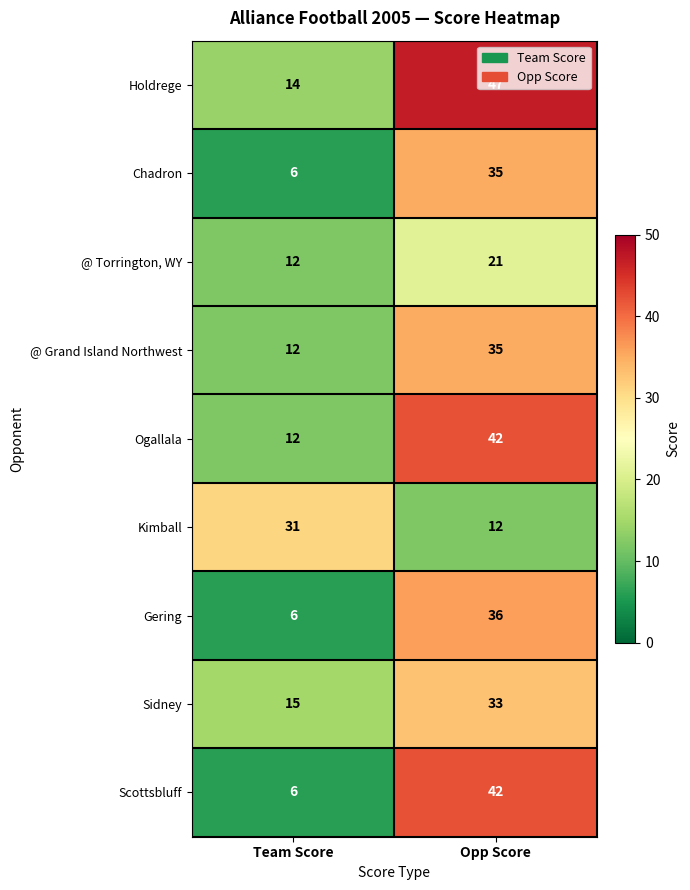

What is the smallest value displayed?

6